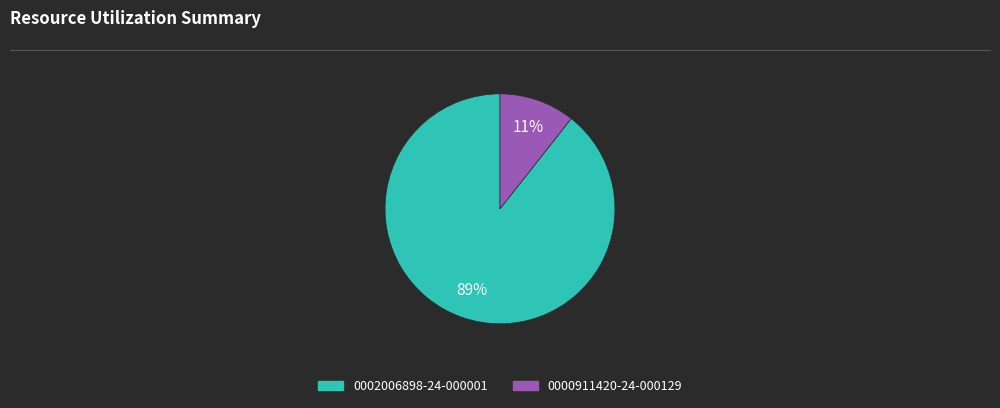

Rank the categories by value from highest to lowest.

0002006898-24-000001, 0000911420-24-000129